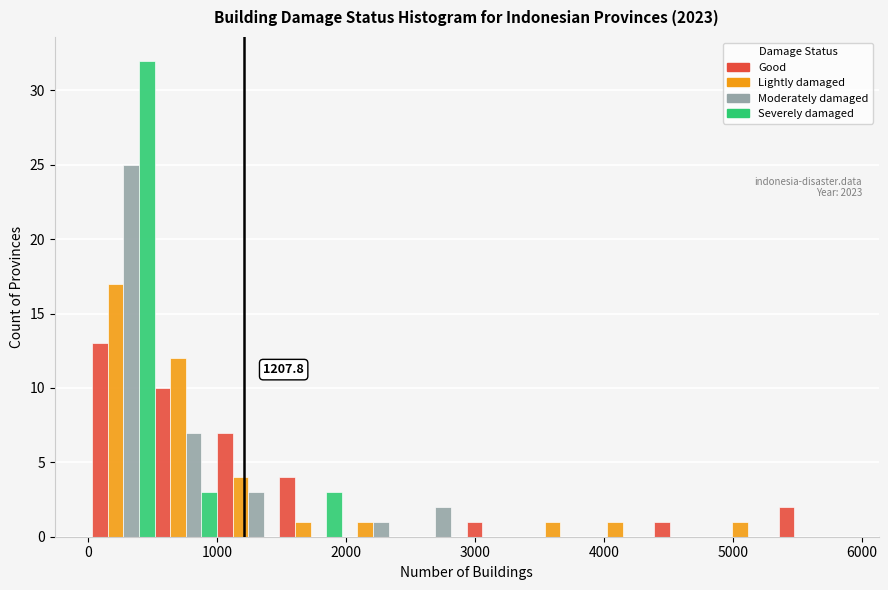

In the Moderately damaged series, which range on the x-axis has the tallest bar?

0 to 500